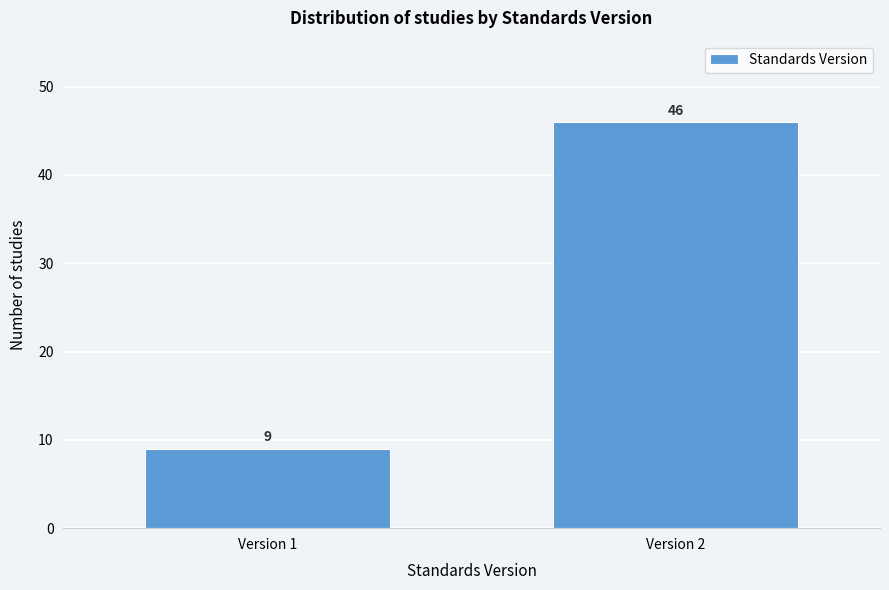

Reading left to right, list all the values displayed in this chart.

9	46